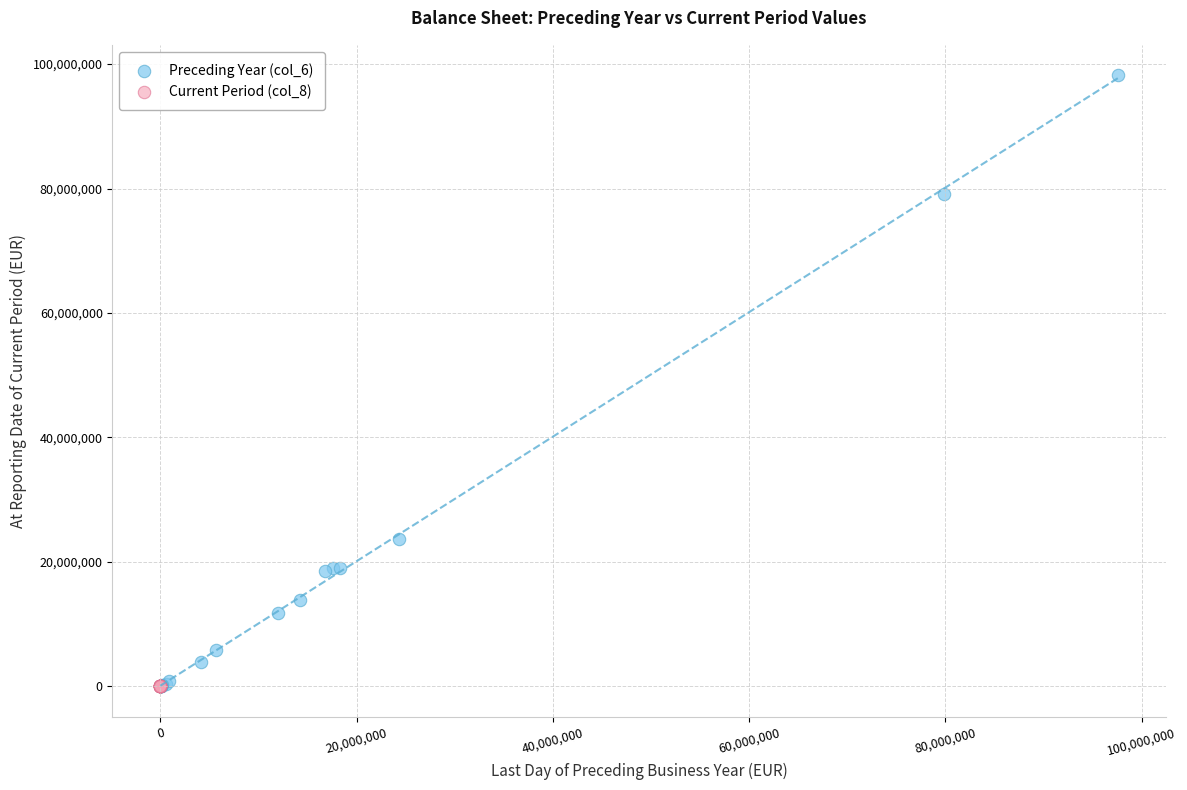

Which series contains the highest Y value?

Preceding Year (col_6)